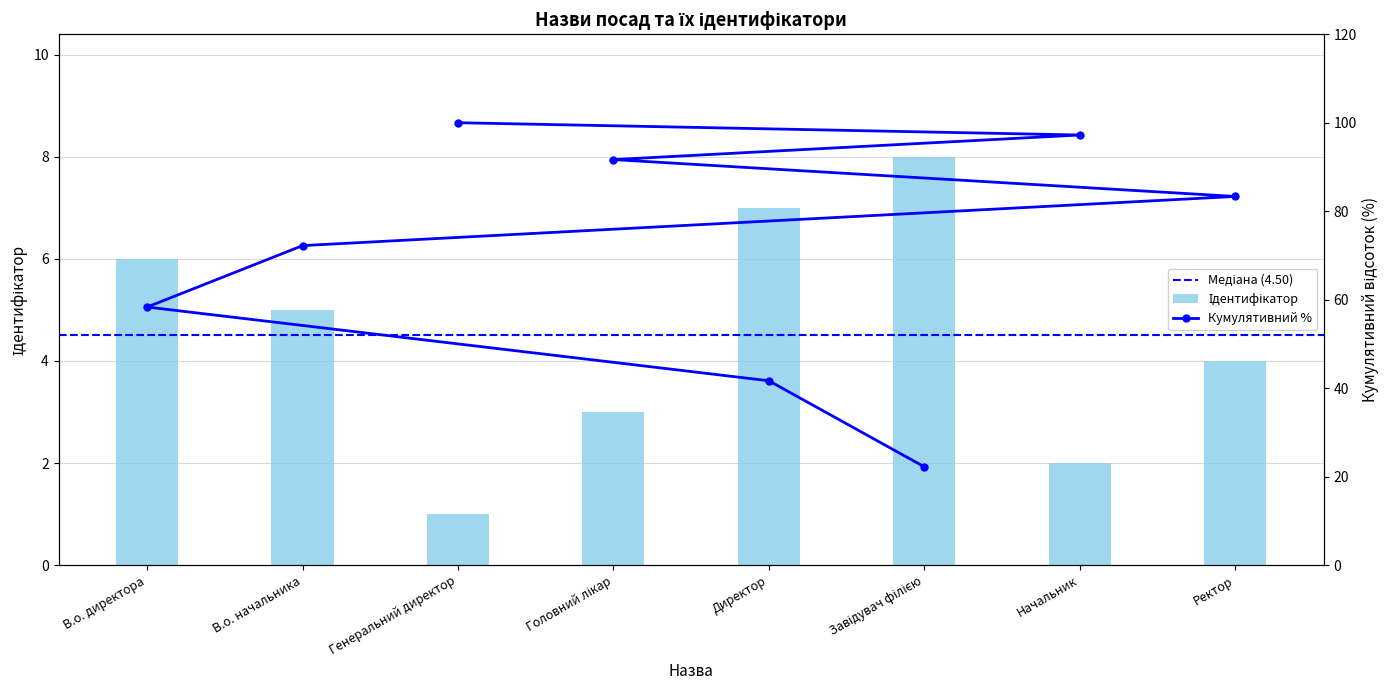

Reading right to left, what are all the values shown in this chart?

4	2	8	7	3	1	5	6